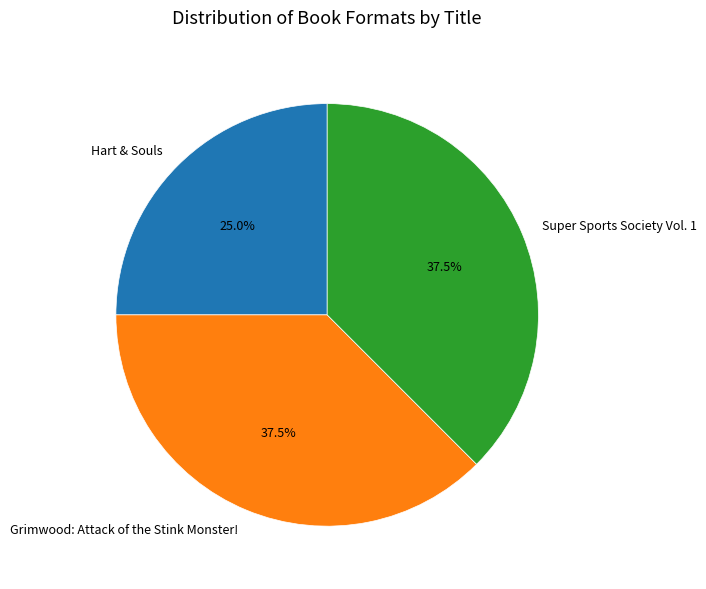

Is the sum of Hart & Souls and Super Sports Society Vol. 1 greater than half?

Yes